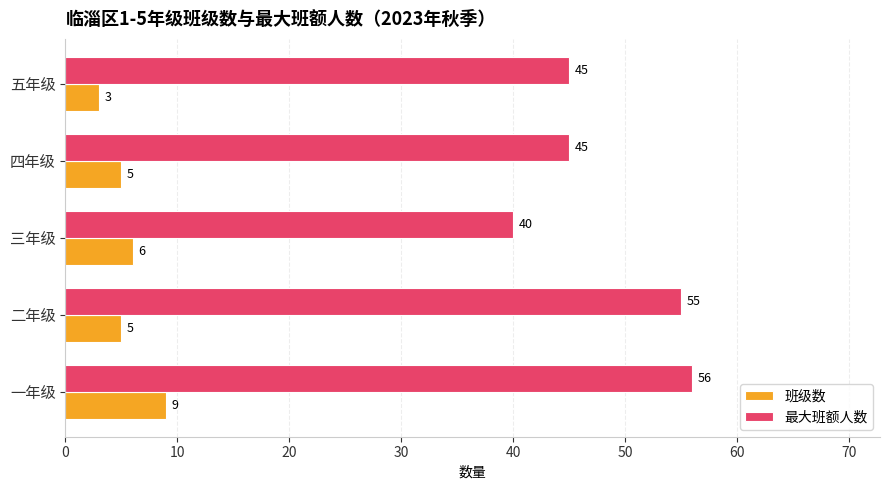

The value of 最大班额人数 at 五年级 is 45. True or false?

True